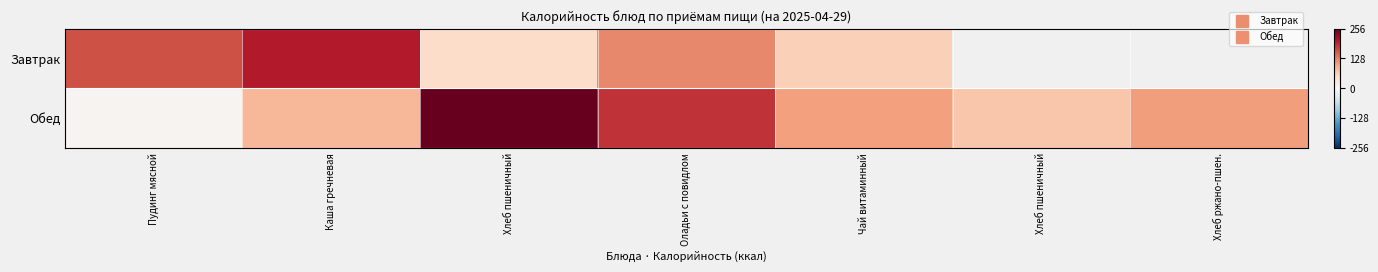

How many positive values does the Завтрак series have?

5